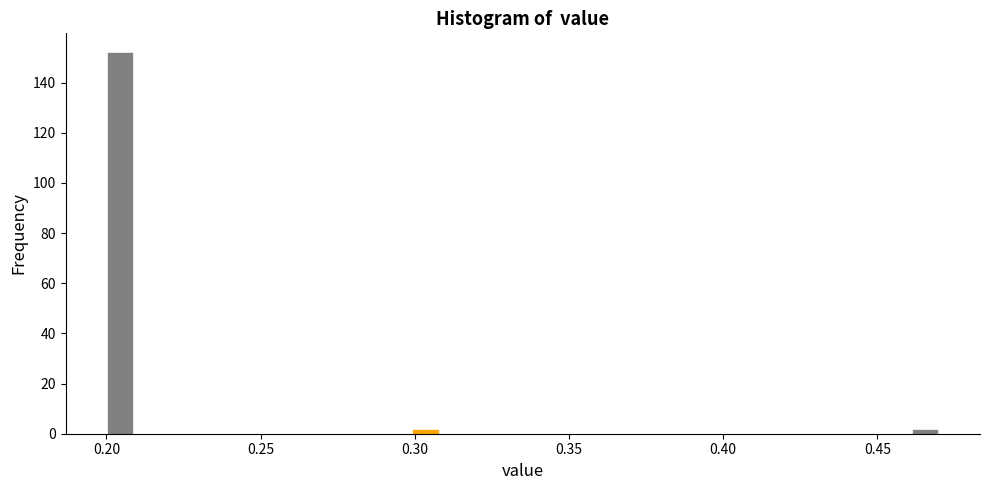

Read against the x-axis, roughly where is the centre of the tallest bar?

0.205